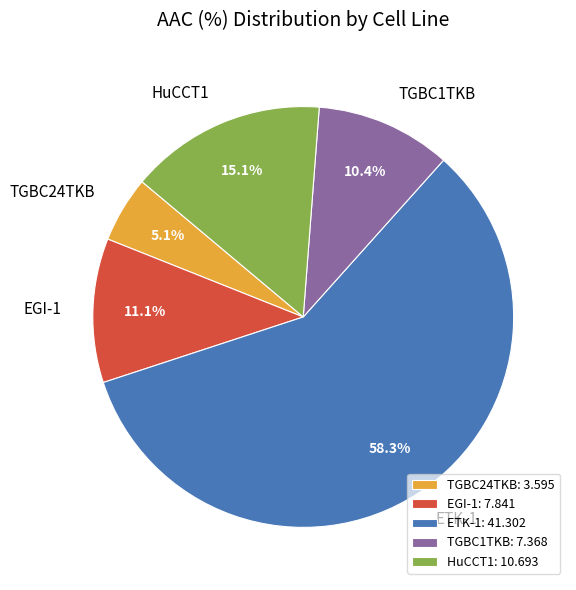

Is there a majority slice in this chart?

Yes